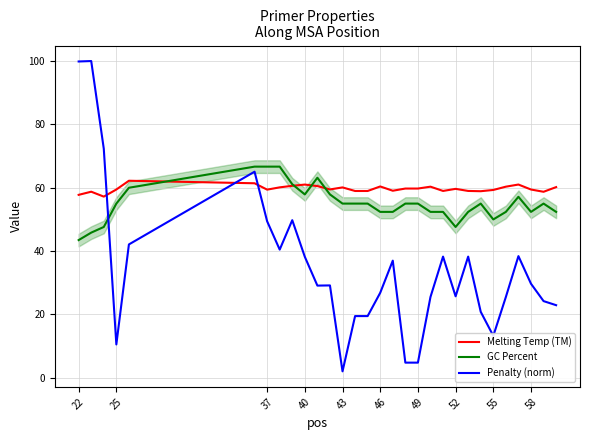

The GC Percent series shows 71.1 at 46. True or false?

False